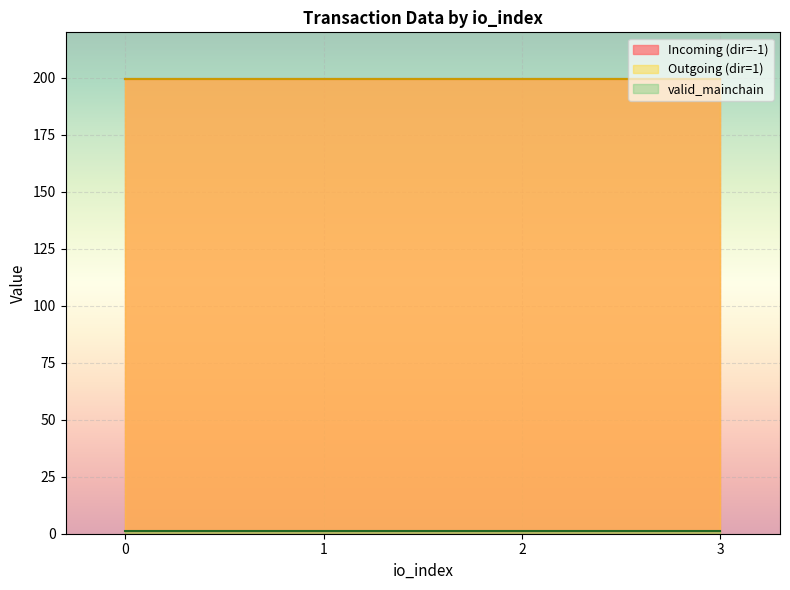

The io_index series shows 1.7 at -1. True or false?

False